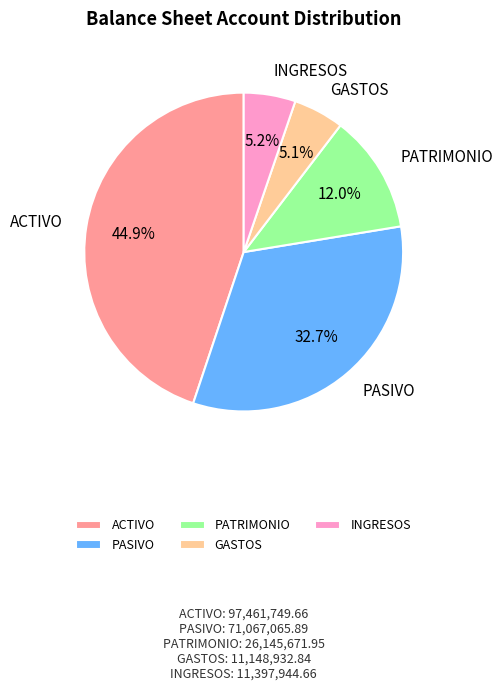

Which has a higher value, ACTIVO or PATRIMONIO?

ACTIVO